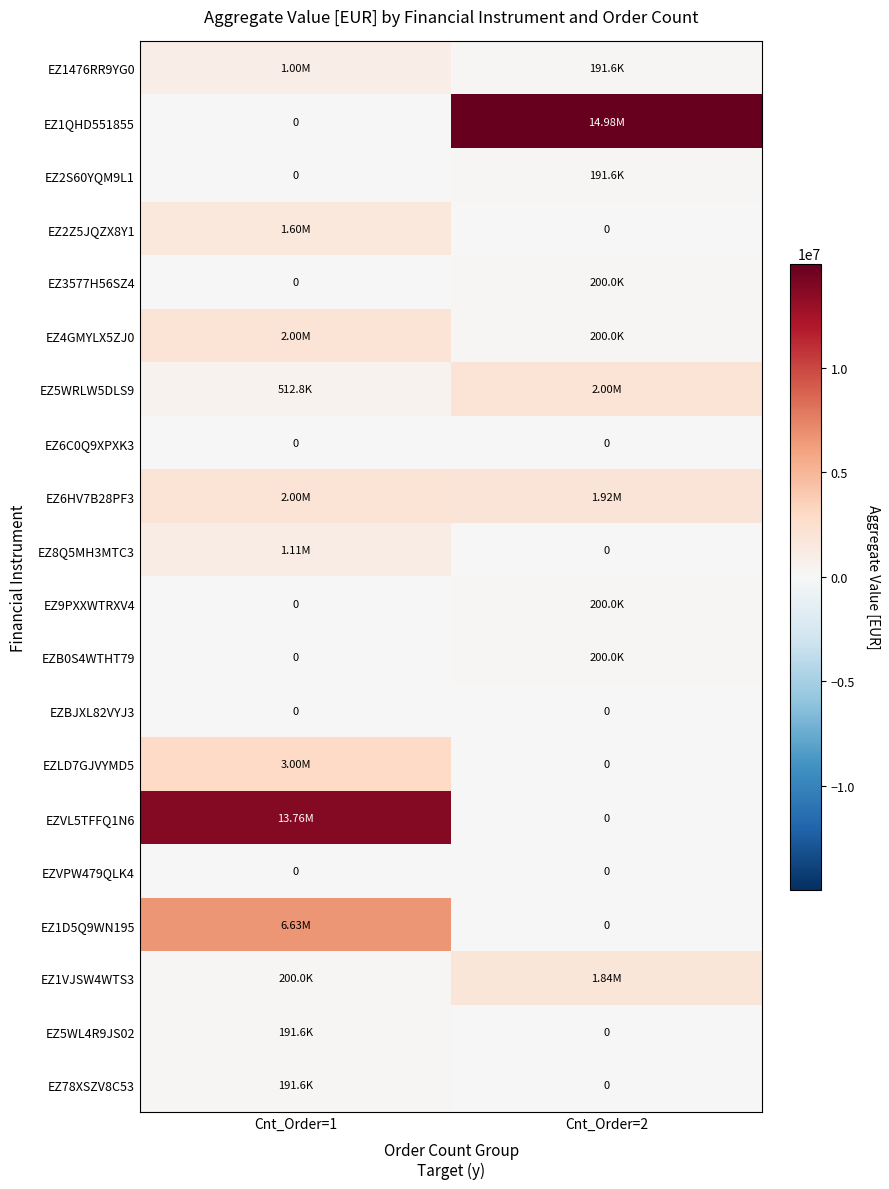

What is the total value across all series at Cnt_Order=2?

21920781.4